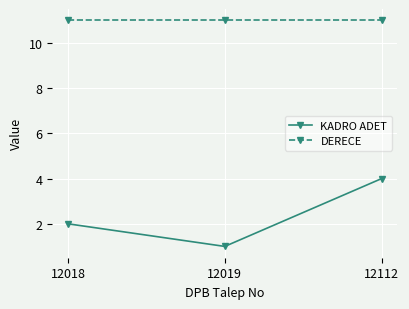

The value of DERECE at 12019 is 17. True or false?

False